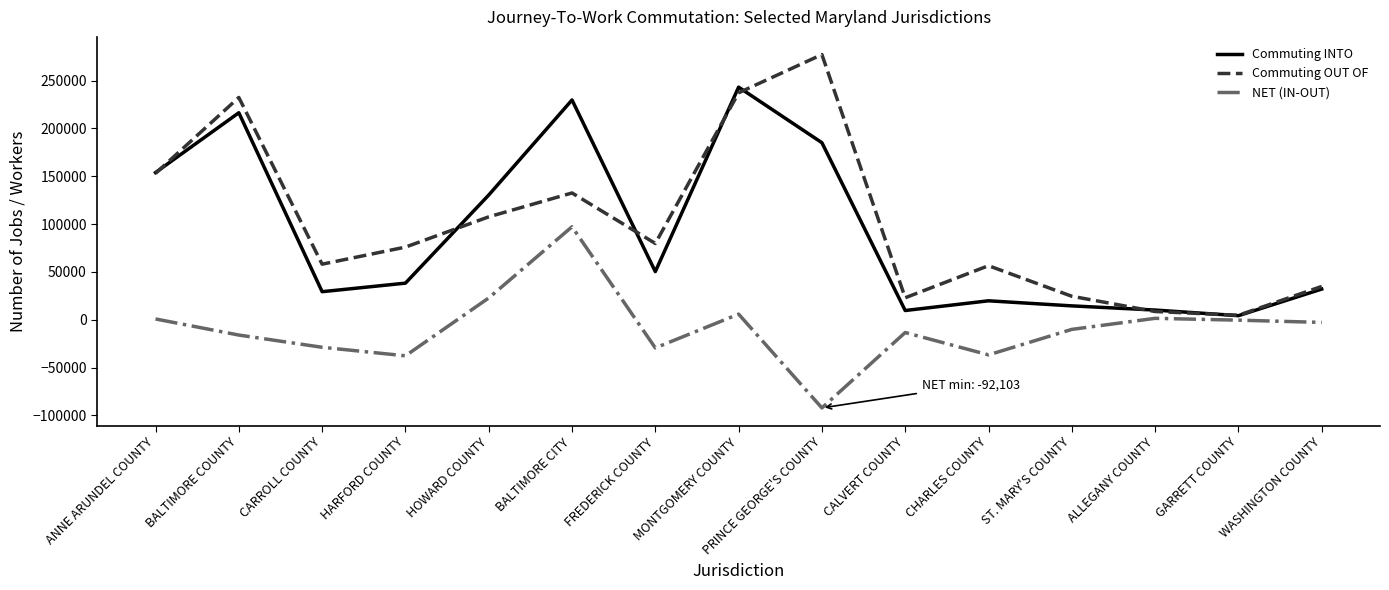

How many values in the Commuting OUT OF series are below 75929?

7